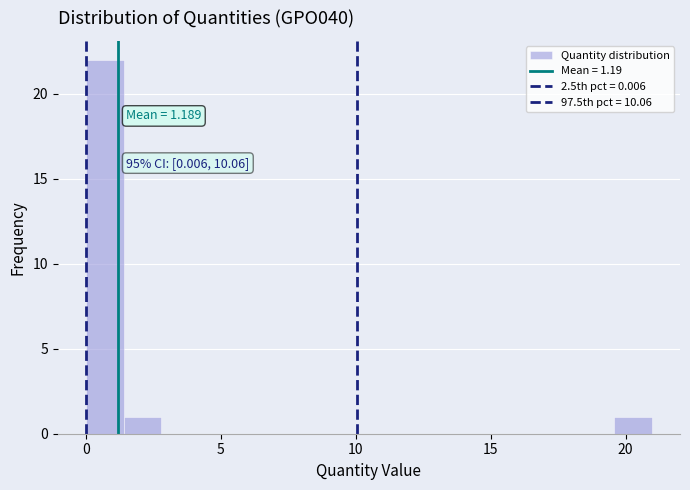

Around what value on the x-axis is the tallest bar? Give the approximate position of its centre, as read against the axis.

0.5